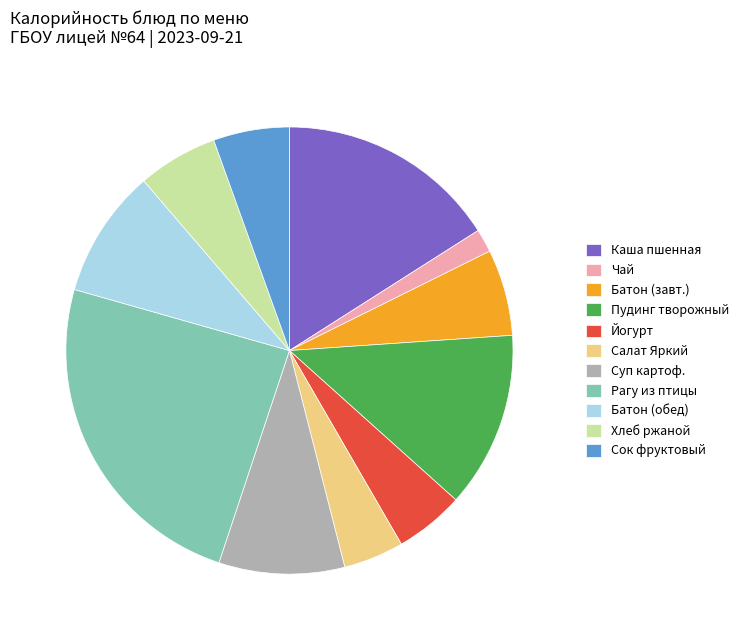

What is the smallest slice in the pie chart?

Чай